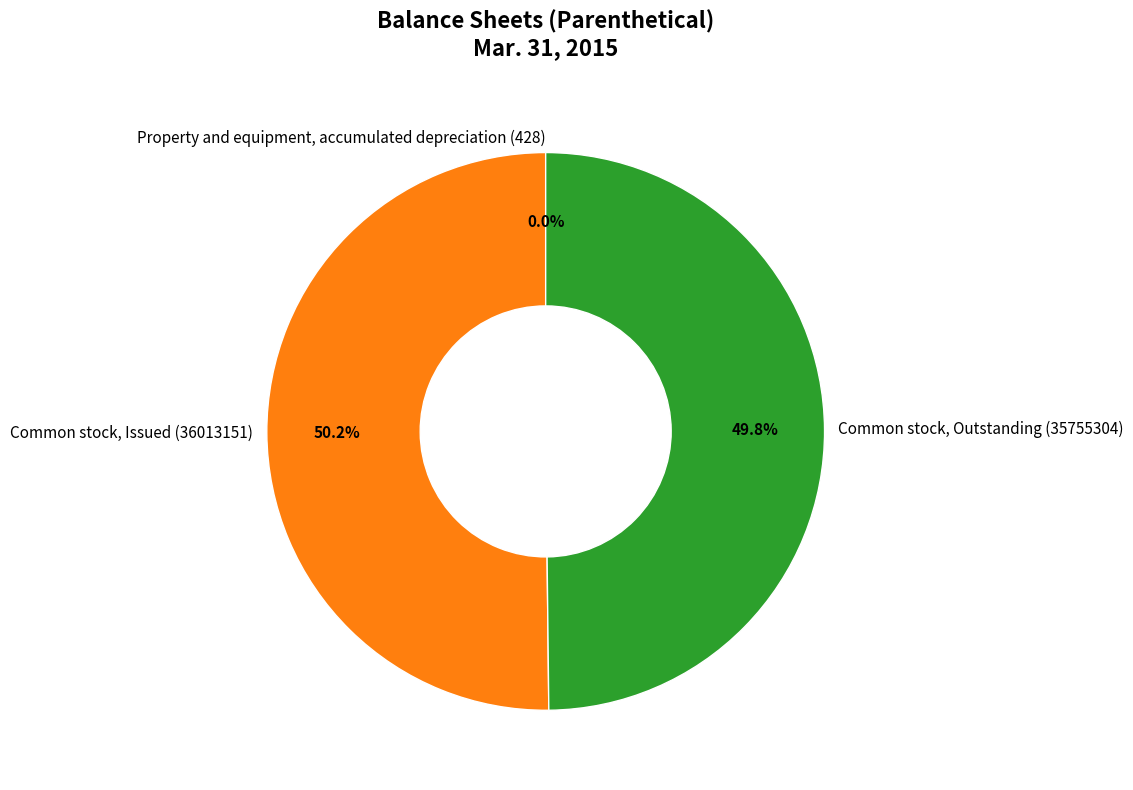

What percentage is the Common stock, Outstanding (35755304) slice, to the nearest percent?

50%